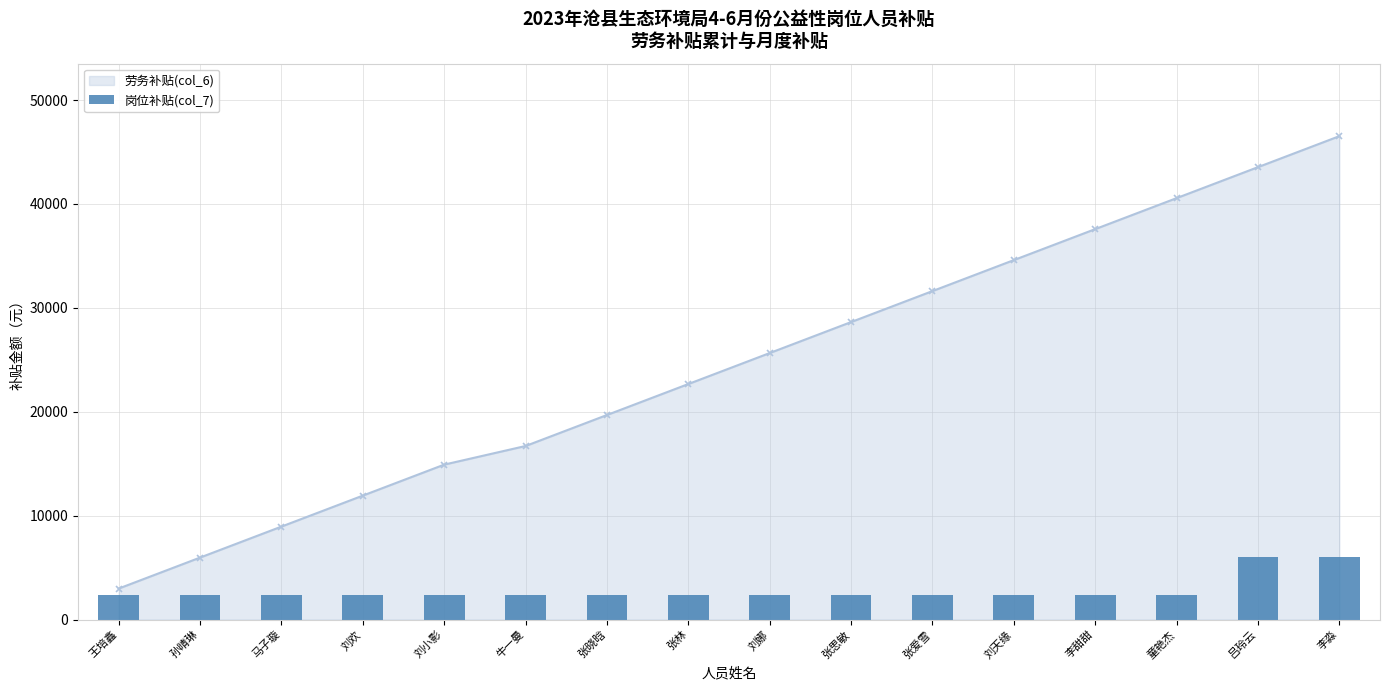

What is the difference between the maximum and minimum values?

3600